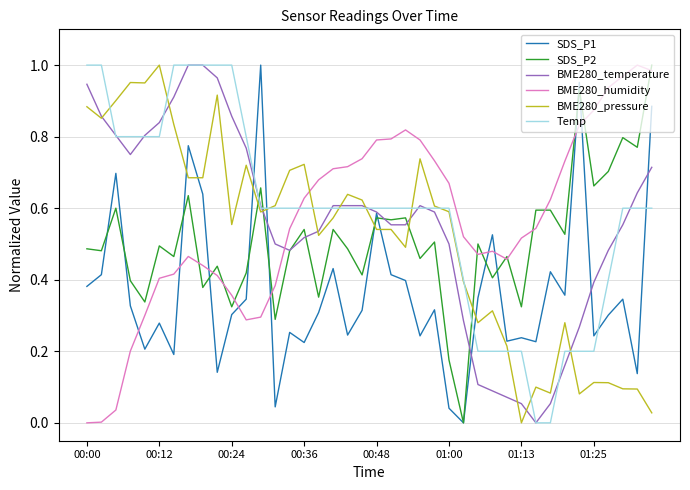

True or false: SDS_P2 and Temp cross at least once.

True